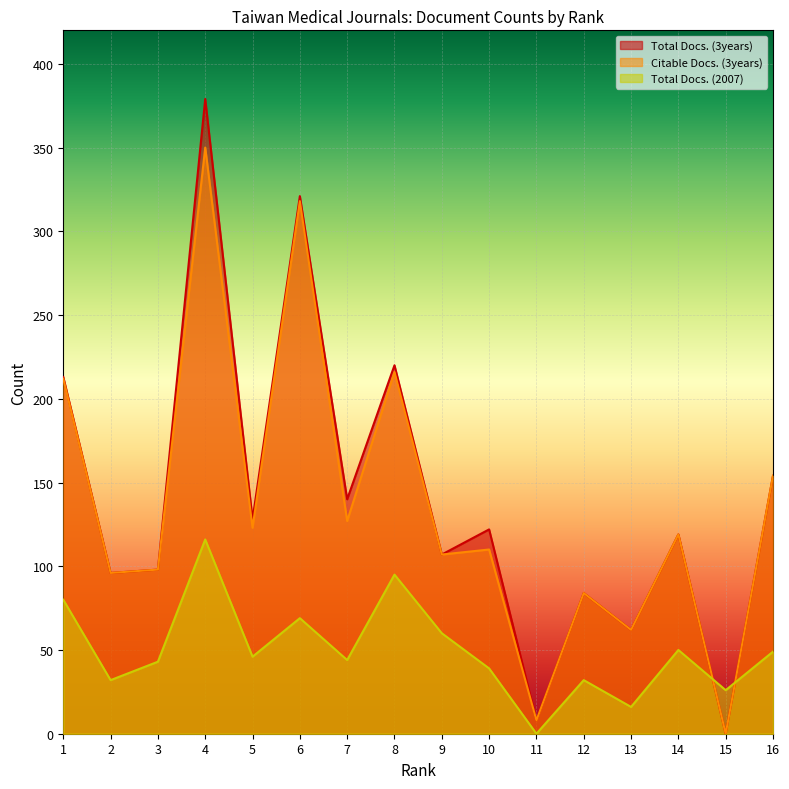

Between 8 and 5, which is larger?

8